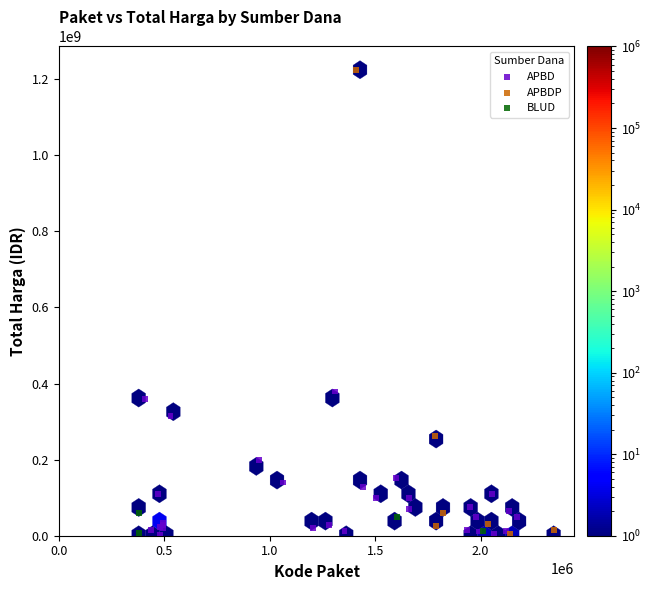

What are all the series names shown in the legend?

APBD, APBDP, BLUD